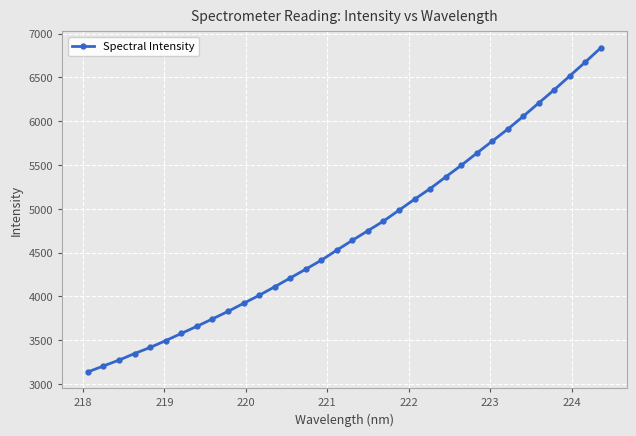

What is the smallest value displayed?

3138.4